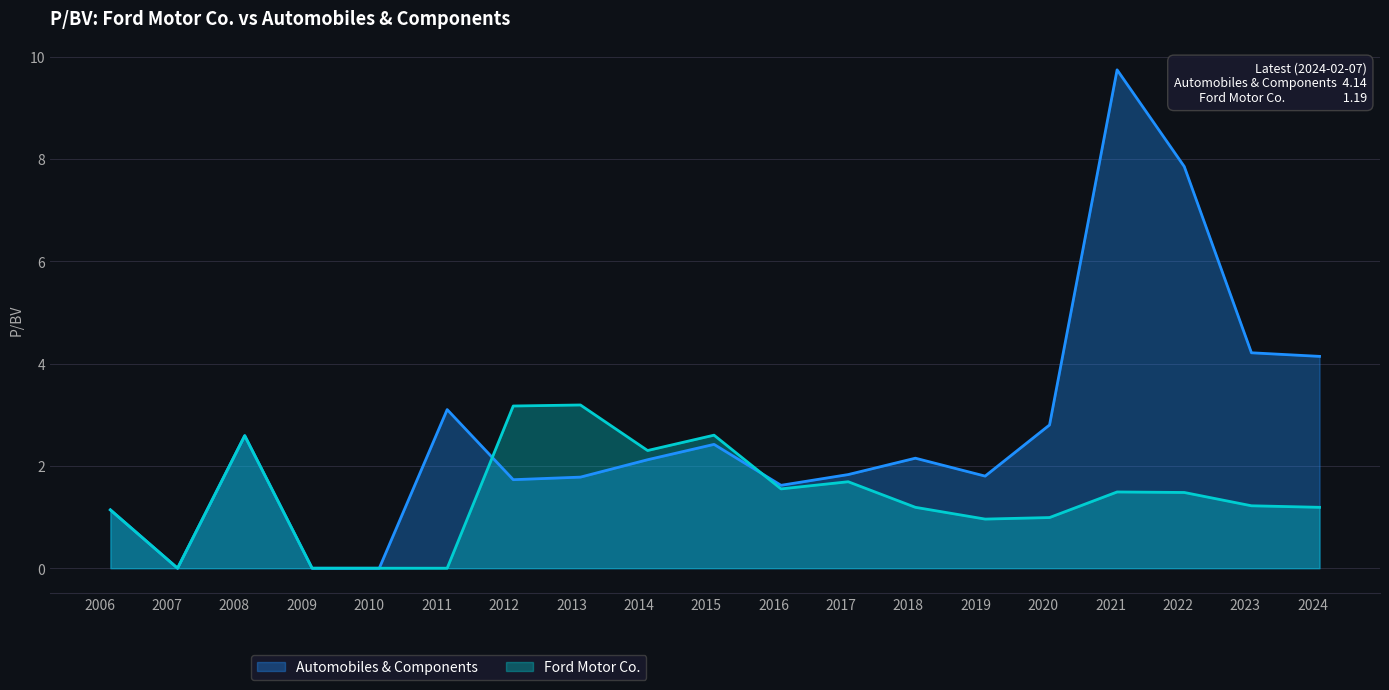

Reading left to right, list all the values displayed in this chart.

Automobiles & Components: 2006-03-01=1.1	2007-02-28=0.0	2008-02-27=2.6	2009-02-26=0.0	2010-02-25=0.0	2011-02-28=3.1	2012-02-21=1.7	2013-02-19=1.8	2014-02-18=2.1	2015-02-13=2.4	2016-02-11=1.6	2017-02-09=1.8	2018-02-08=2.1	2019-02-21=1.8	2020-02-05=2.8	2021-02-05=9.7	2022-02-04=7.8	2023-02-03=4.2	2024-02-07=4.1
Ford Motor Co.: 2006-03-01=1.1	2007-02-28=0.0	2008-02-27=2.6	2009-02-26=0.0	2010-02-25=0.0	2011-02-28=0.0	2012-02-21=3.2	2013-02-19=3.2	2014-02-18=2.3	2015-02-13=2.6	2016-02-11=1.6	2017-02-09=1.7	2018-02-08=1.2	2019-02-21=1.0	2020-02-05=1.0	2021-02-05=1.5	2022-02-04=1.5	2023-02-03=1.2	2024-02-07=1.2